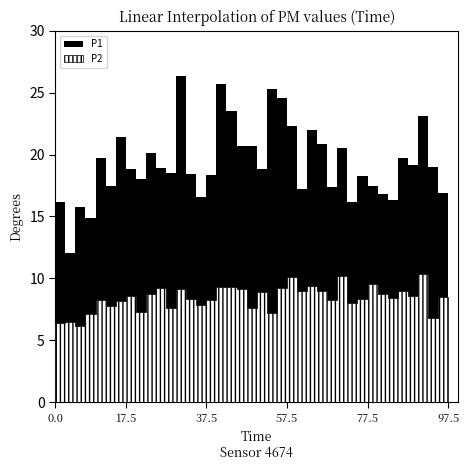

At which label does P1 first exceed 18?

00:11